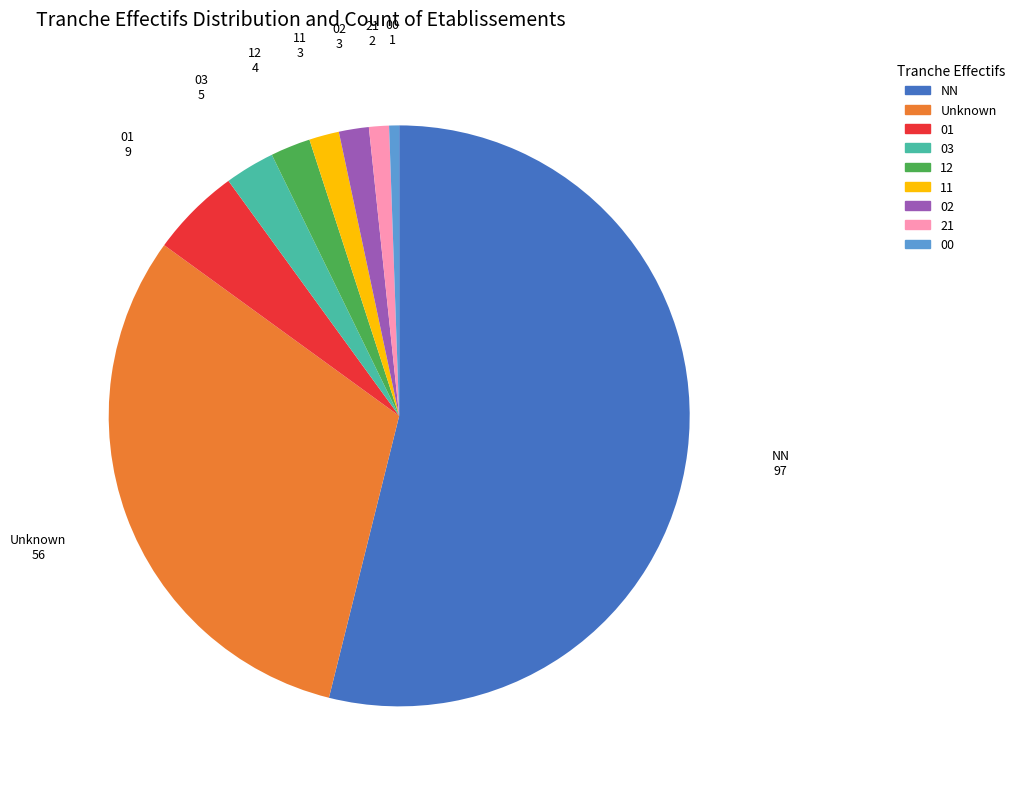

Is the sum of 11 and 01 greater than half?

No